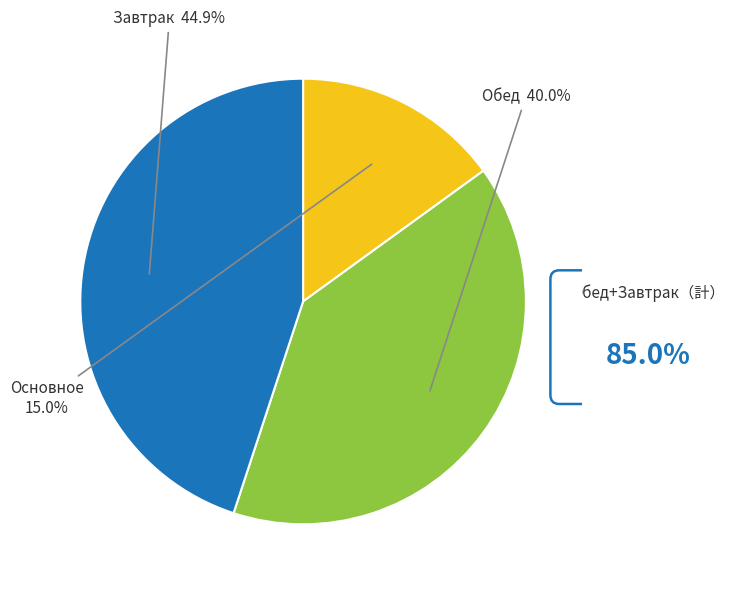

How many slices are in this pie chart?

3